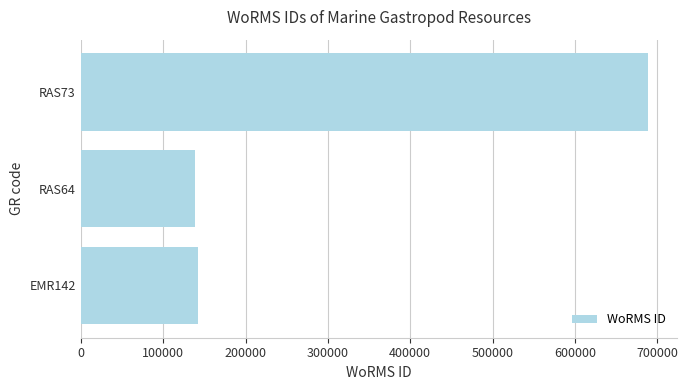

What is the average value?

323185